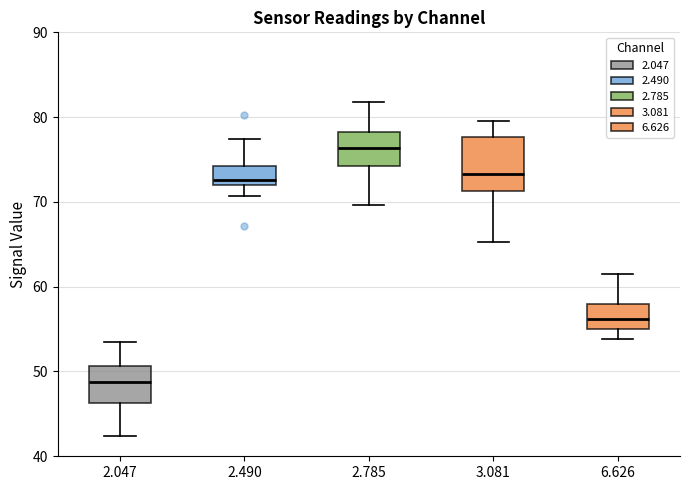

Where does the upper whisker of the box at x = 3.081 end on the y-axis? The values are not printed on the chart, so give them approximately, as read against the axis.

80